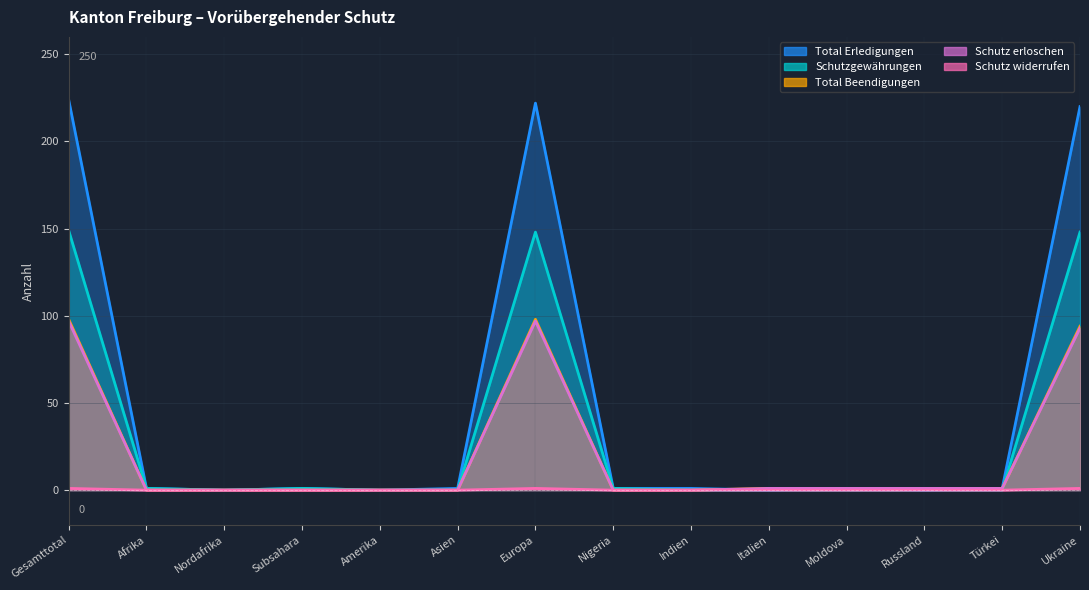

After their last crossing, which series has the higher values: Schutz erloschen or Schutzgewährungen?

Schutzgewährungen